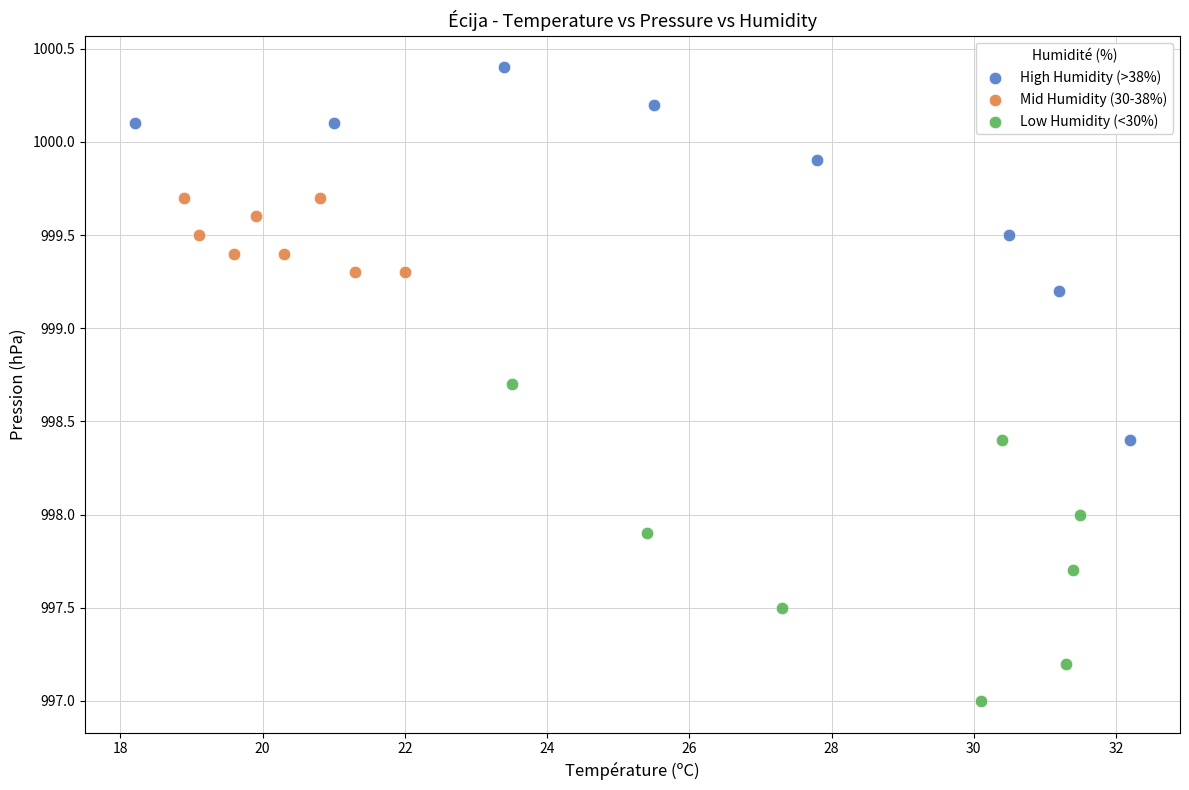

Which series contains the lowest Y value?

Low Humidity (<30%)